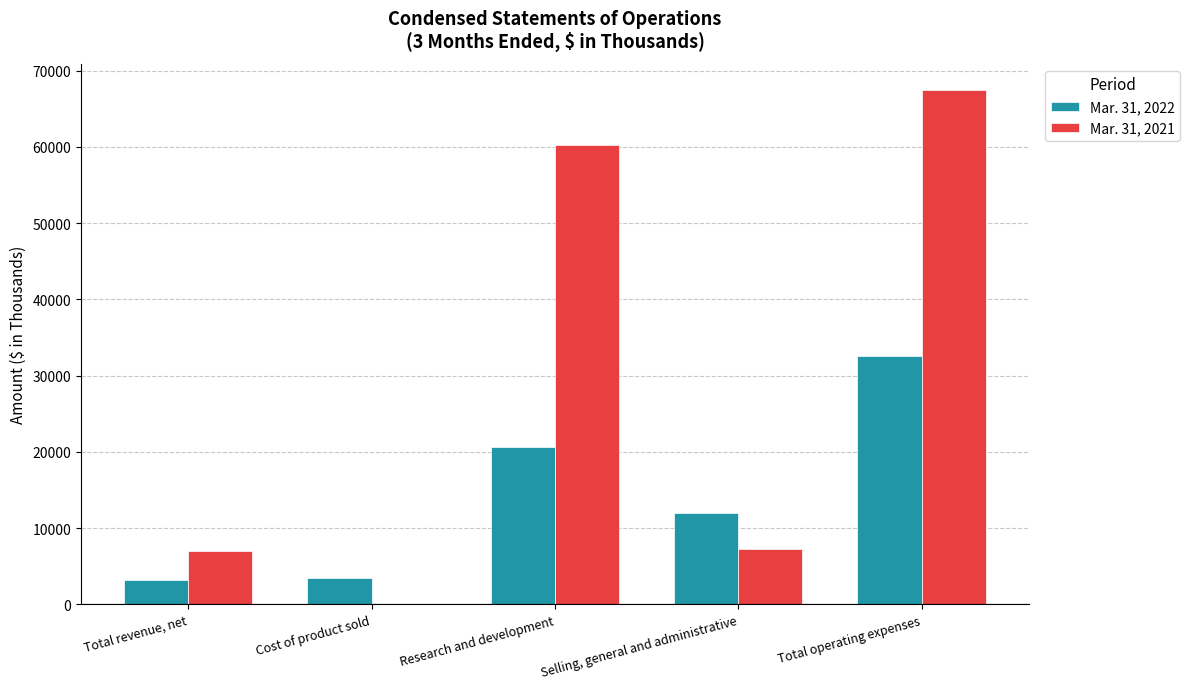

How many values in Mar. 31, 2021 are above zero?

4